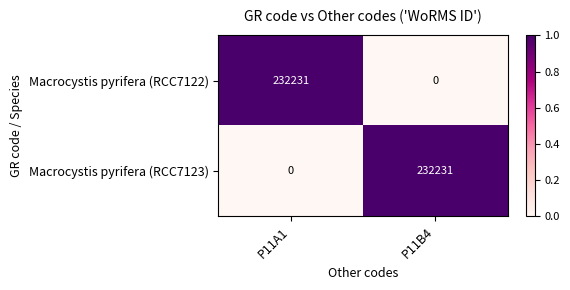

How many data points does each series have?

2